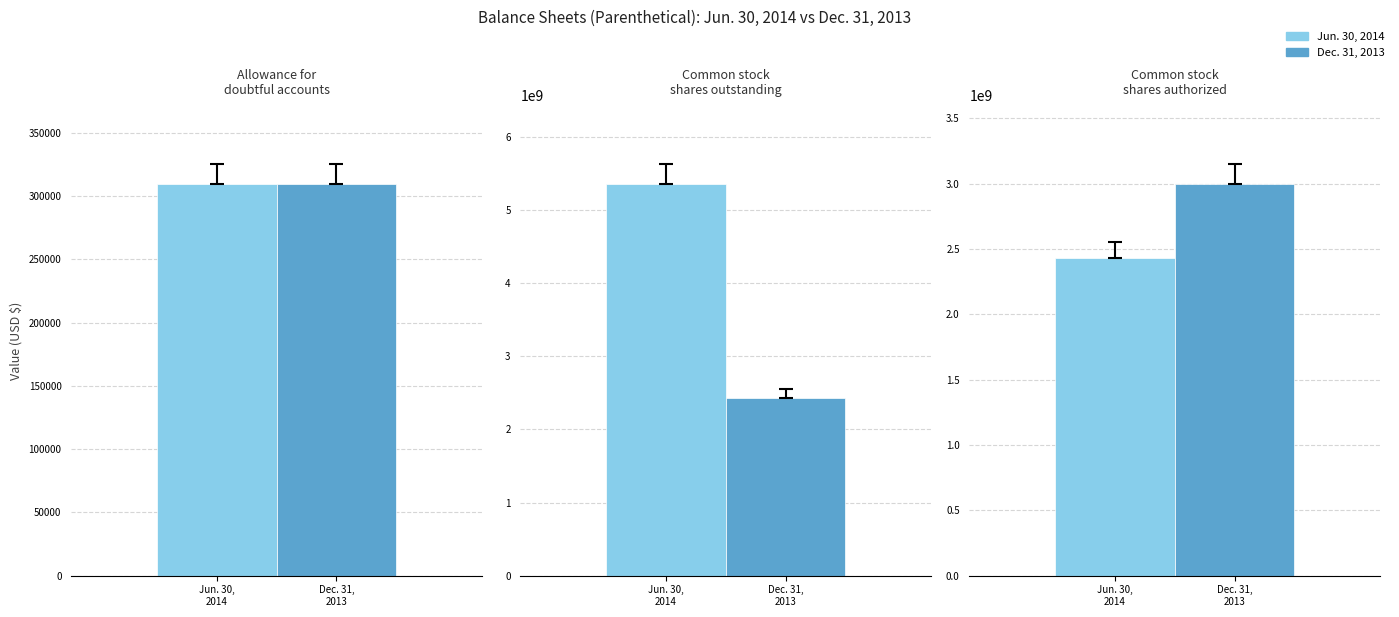

Does the chart contain stacked bars?

No